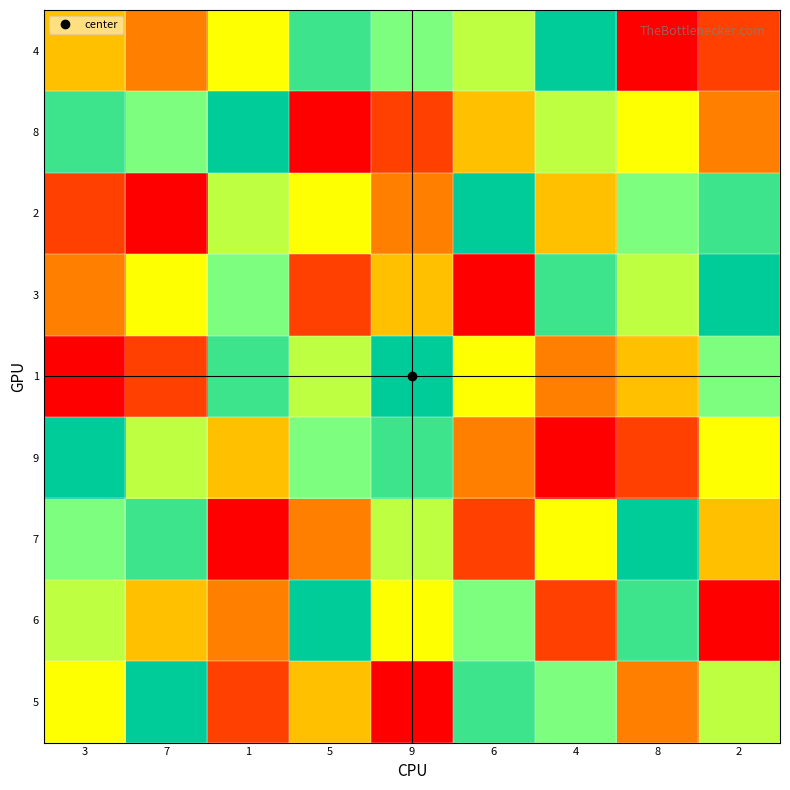

What is the spread (max minus min) of values at 8?

8